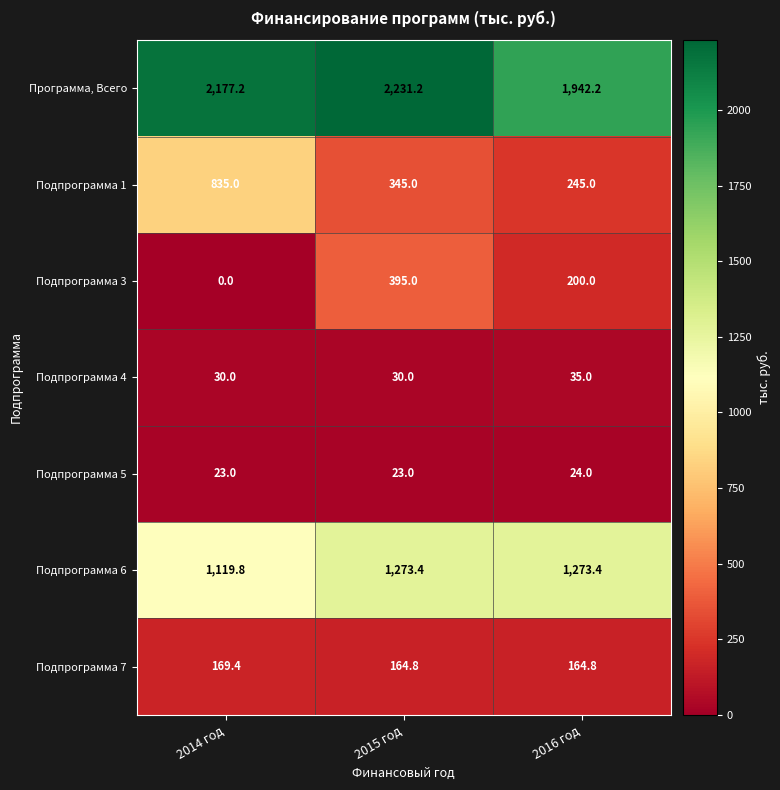

What is the difference between the Подпрограмма 3 values at 2014 год and 2016 год?

200.0